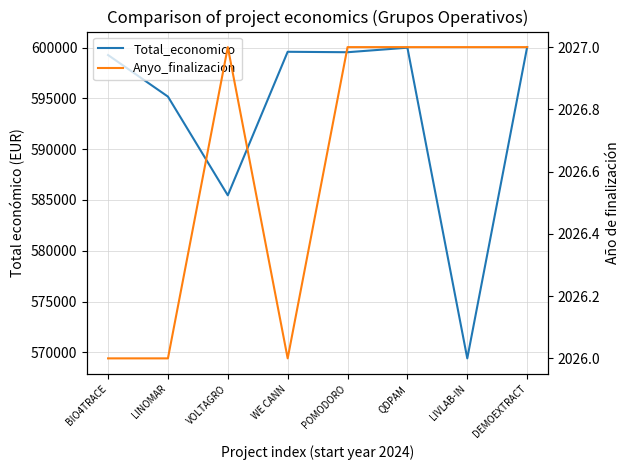

In Anyo_finalizacion, how many points are lower than both neighbors (excluding endpoints)?

1